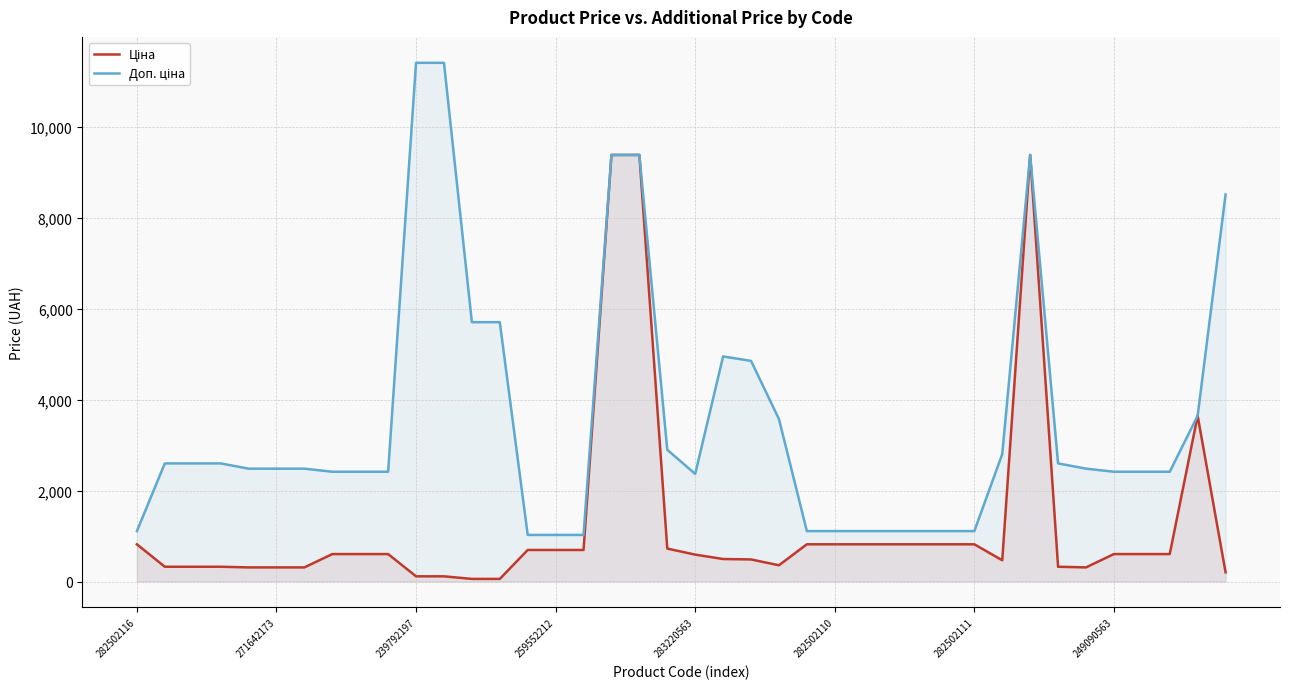

True or false: Доп. ціна and Ціна intersect in this chart.

False